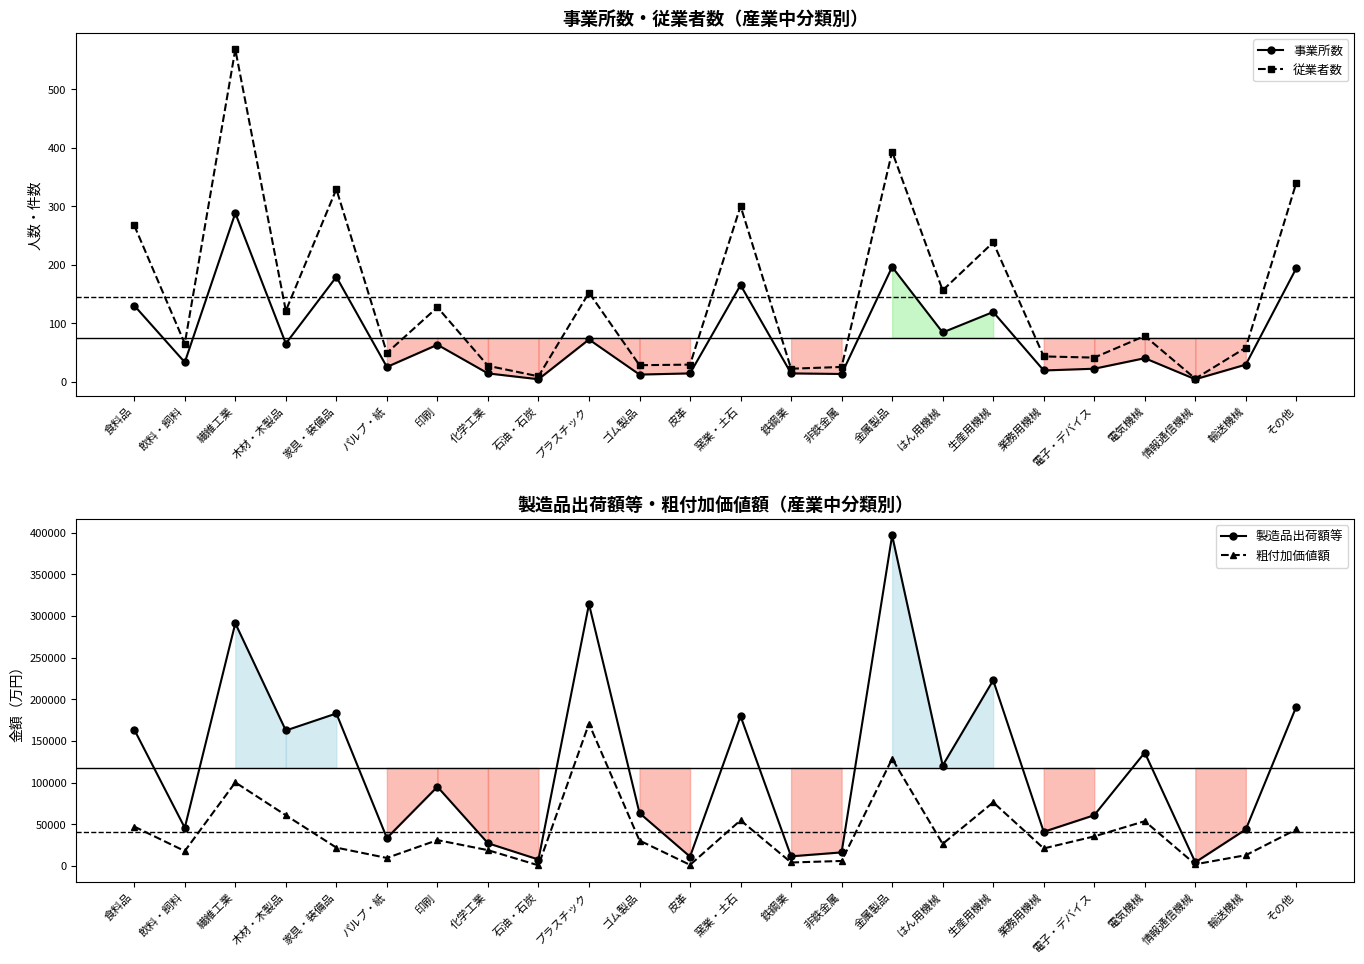

List the series in order of their peak value, lowest first.

事業所数, 従業者数, 粗付加価値額, 製造品出荷額等